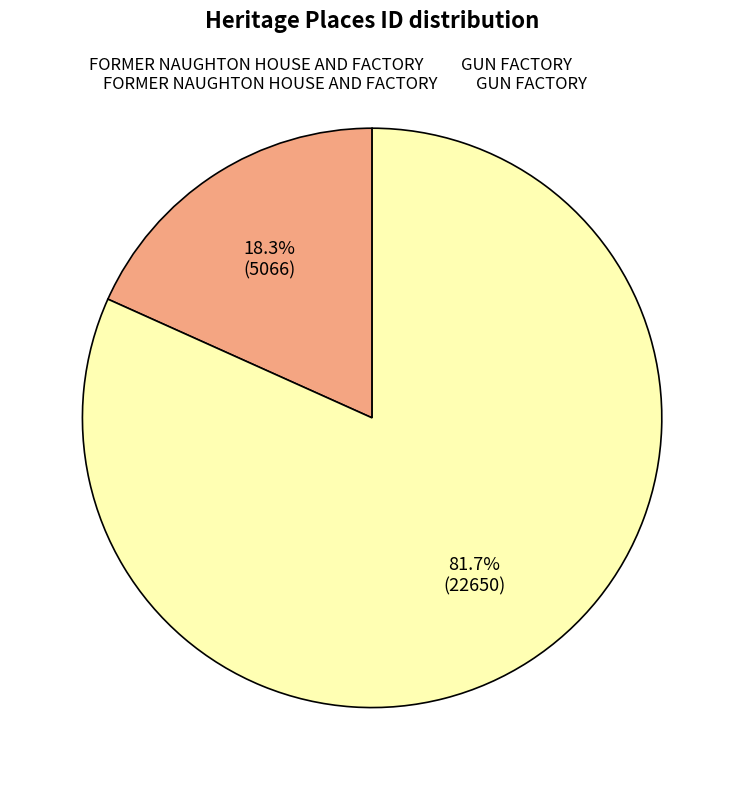

Is there a majority slice in this chart?

Yes